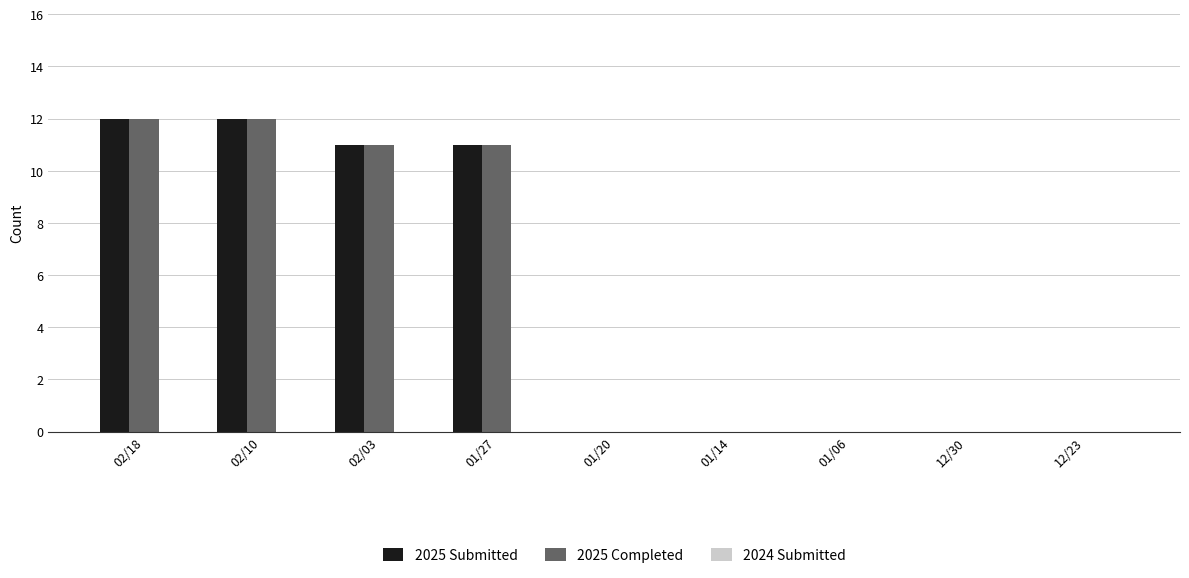

What is the highest value of the 2025 Submitted series?

12